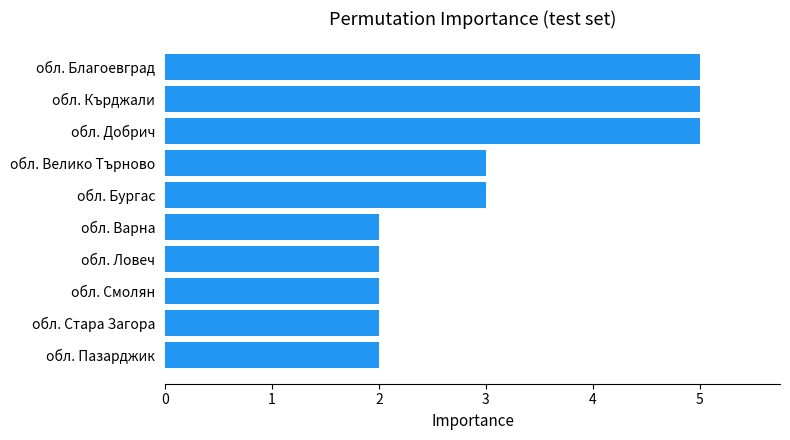

Reading bottom to top, list all the values displayed in this chart.

2	2	2	2	2	3	3	5	5	5